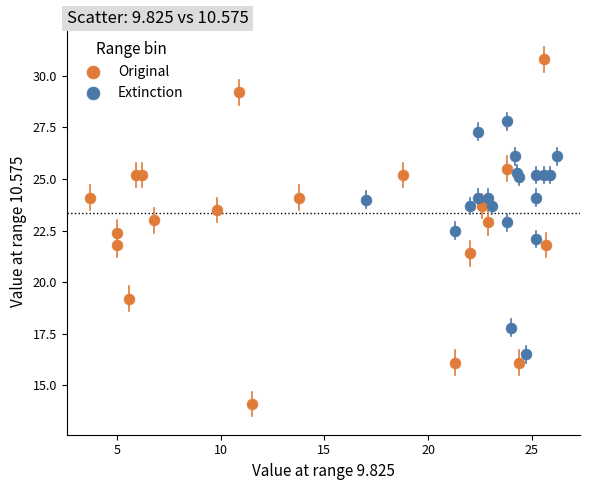

Which series contains the lowest Y value?

Original